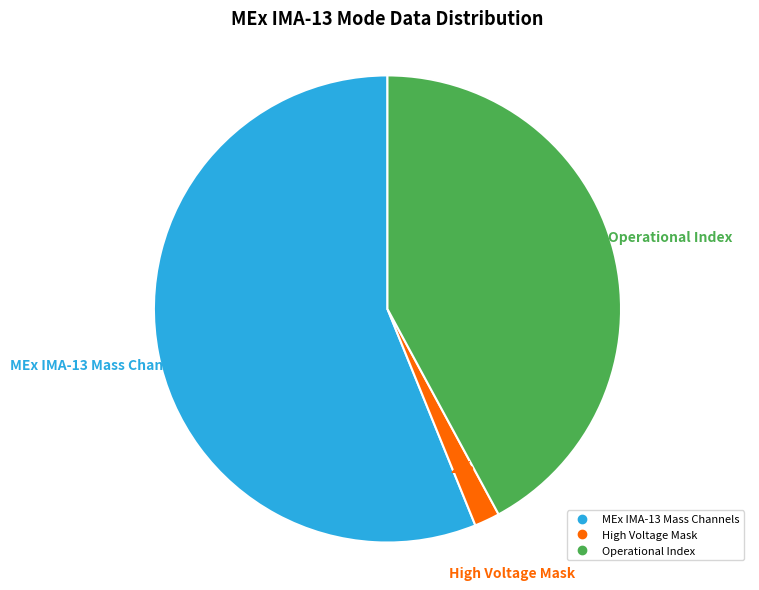

How many slices are in this pie chart?

3